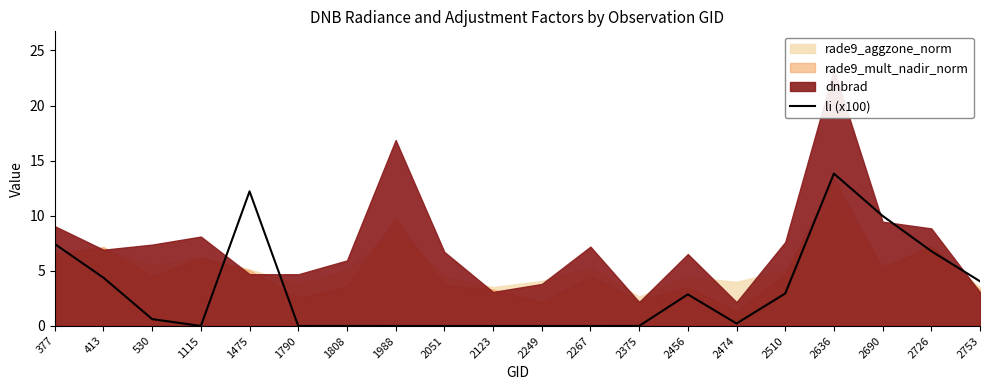

What is the value of the 1st point from the left?

7.4